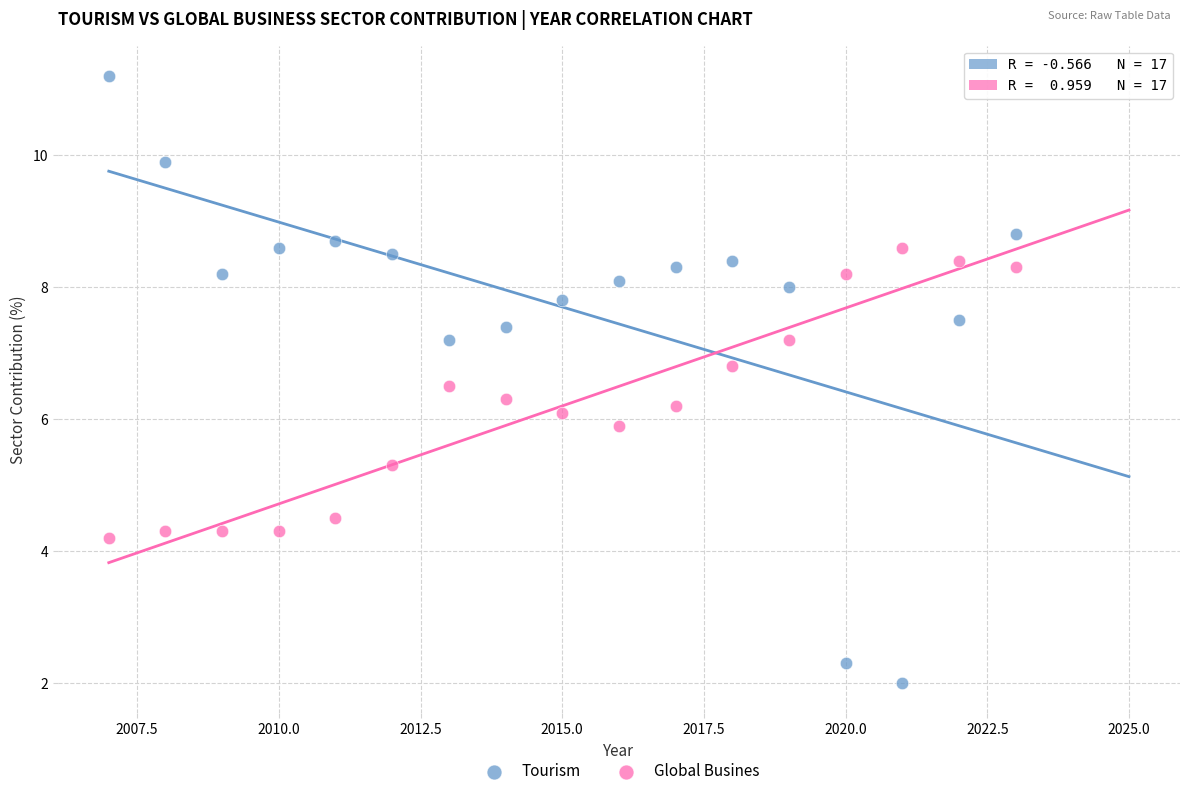

What are all the series names shown in the legend?

Tourism, Global Busines